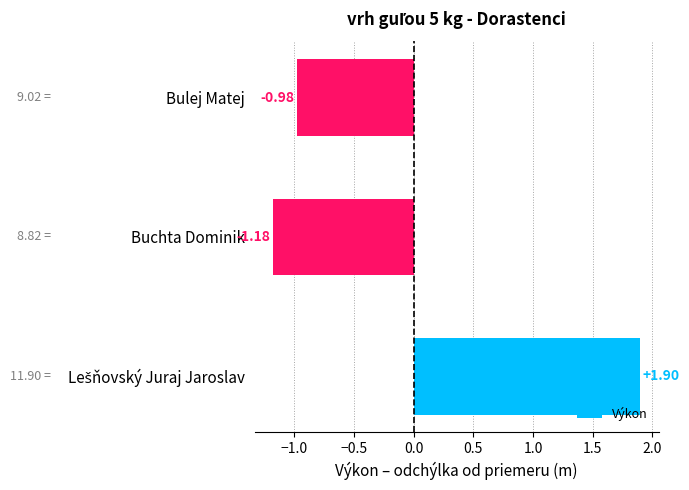

Which label corresponds to the smallest value in the chart?

Buchta Dominik